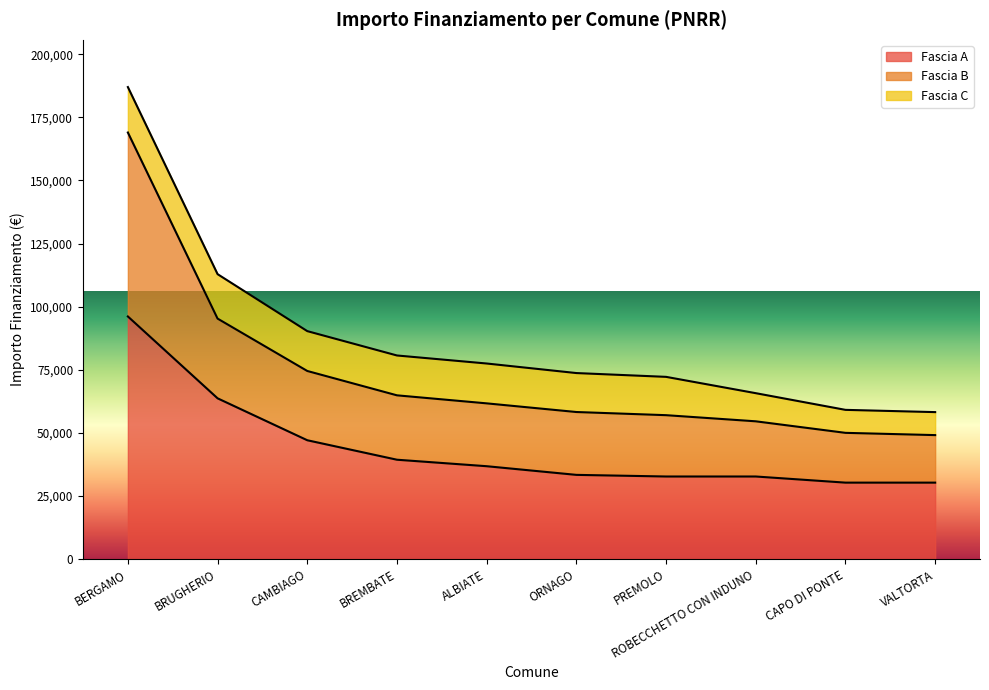

What is the sum of the Fascia B values at ALBIATE and BREMBATE?

126654